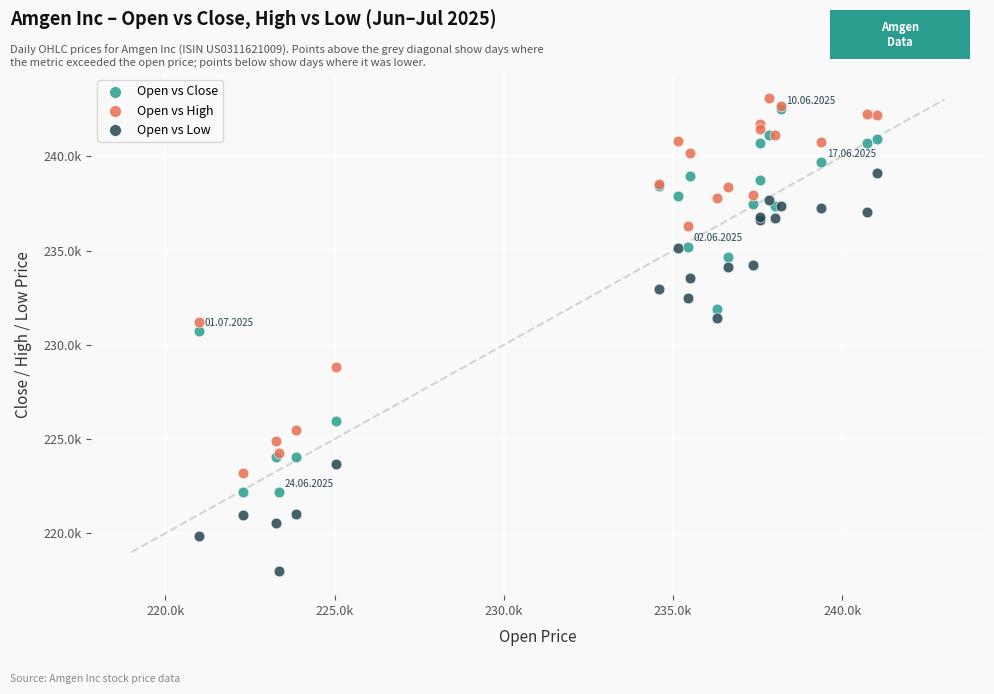

Which series contains the highest Y value?

Open vs High